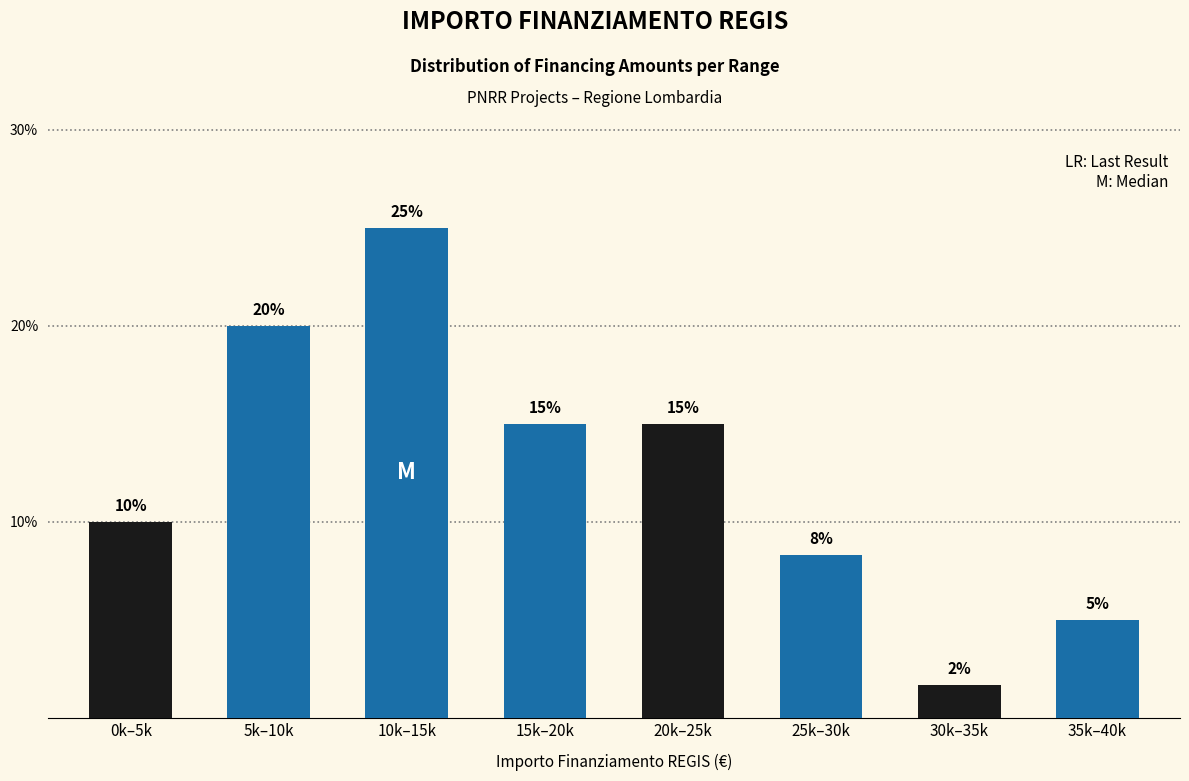

What is the difference between the maximum and second lowest values?

20.0